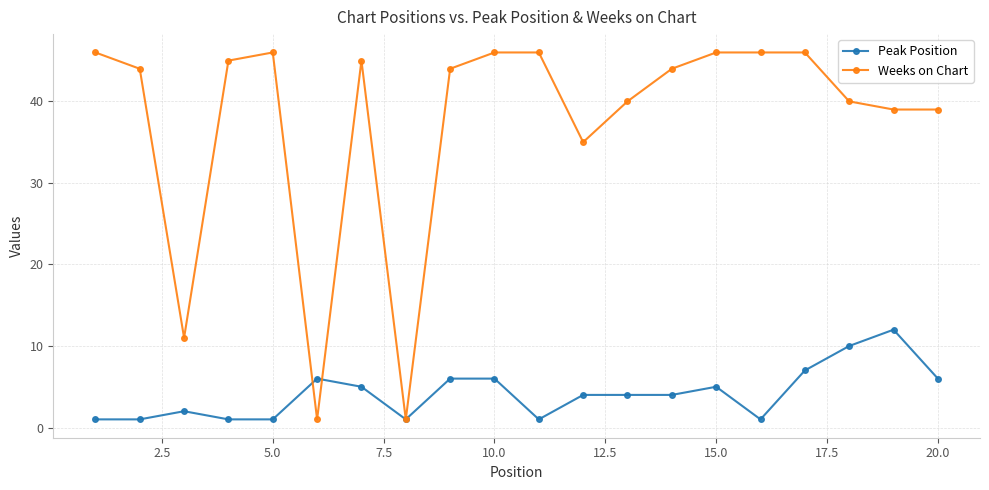

At how many categories does at least one series exceed 42?

12